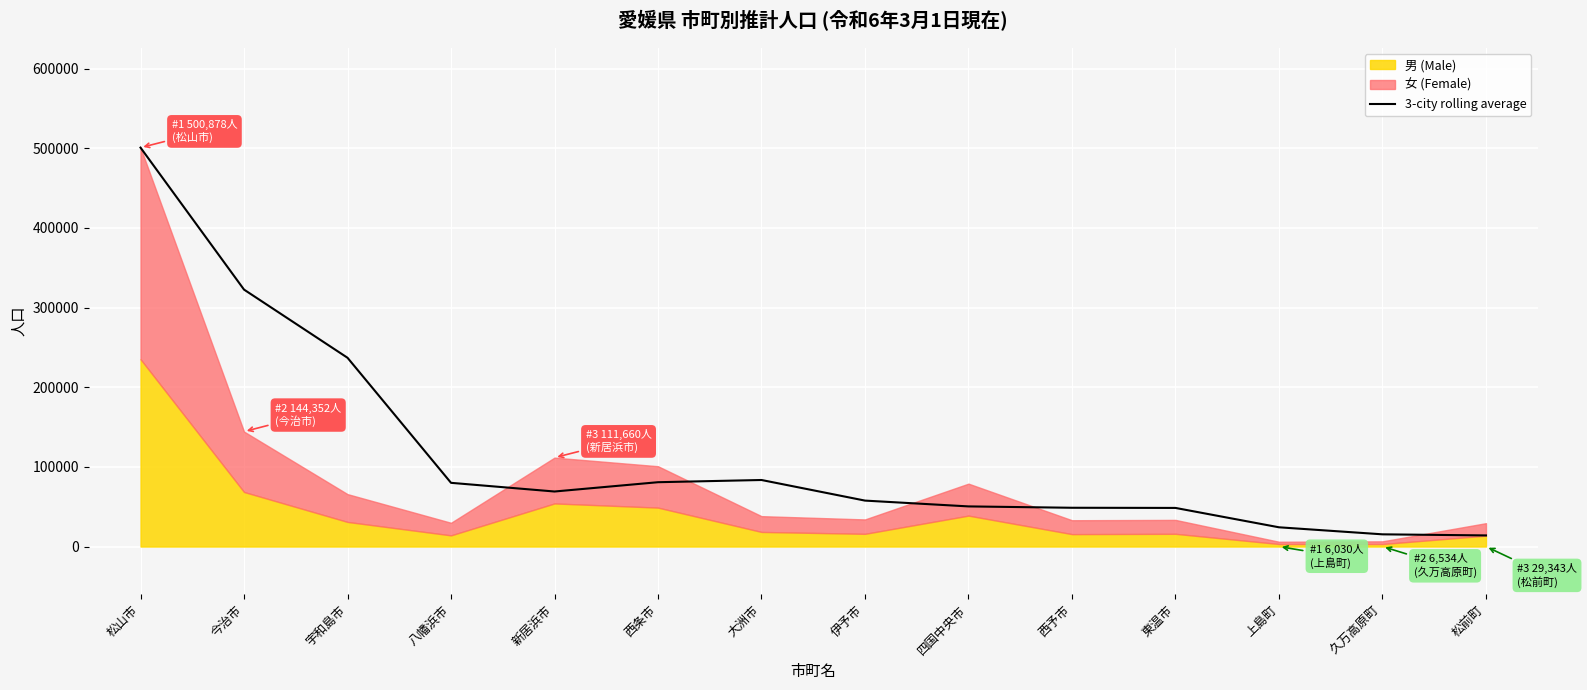

What is the greatest value displayed?

500878.0